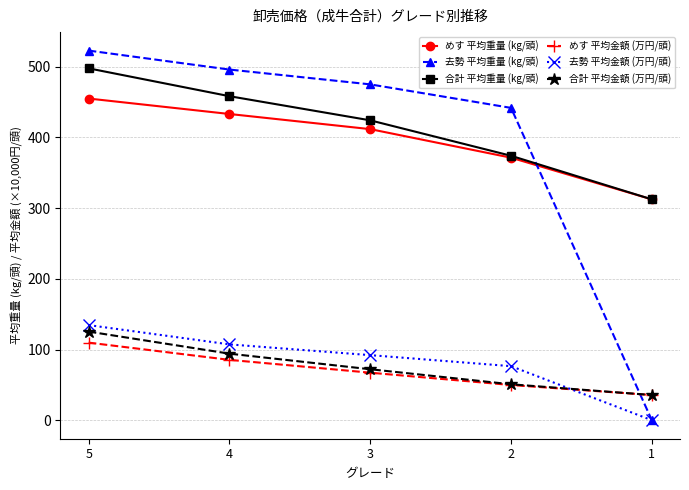

What is the difference between the highest and lowest values at 4?

410.4